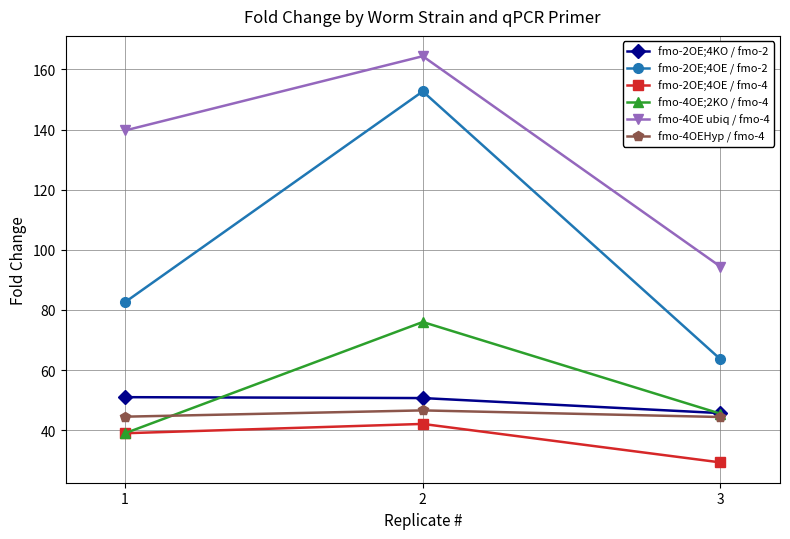

How many lines are shown in the chart?

6